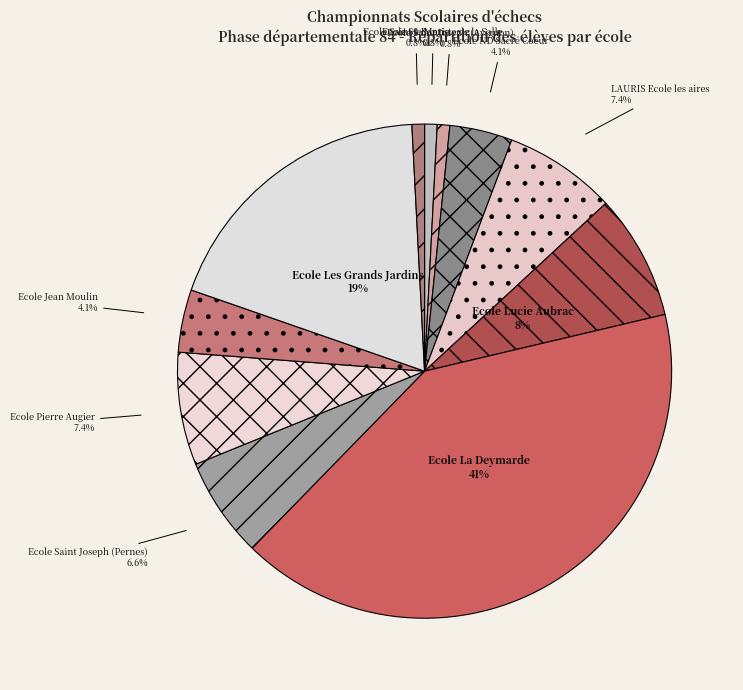

How many slices are in this pie chart?

11